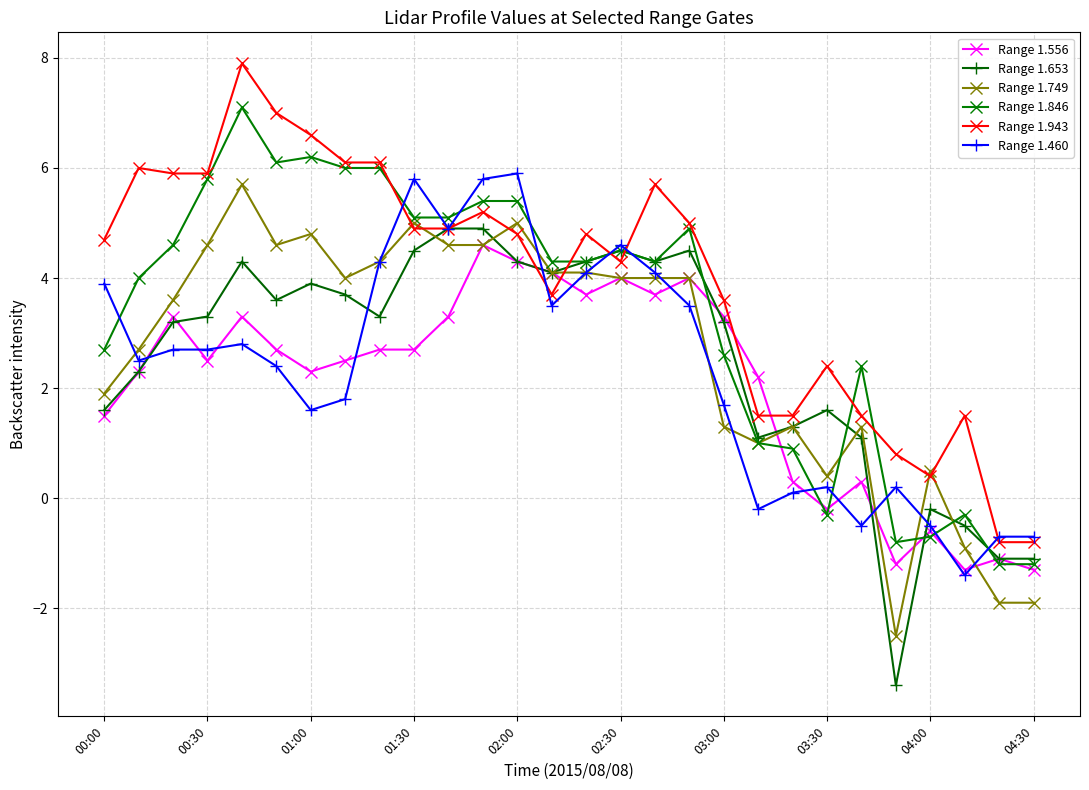

Reading right to left, list all the values displayed in this chart.

Range 1.556: -1.3	-1.1	-1.3	-0.6	-1.2	0.3	-0.2	0.3	2.2	3.3	4.0	3.7	4.0	3.7	4.1	4.3	4.6	3.3	2.7	2.7	2.5	2.3	2.7	3.3	2.5	3.3	2.3	1.5
Range 1.653: -1.1	-1.1	-0.5	-0.2	-3.4	1.1	1.6	1.3	1.1	3.2	4.5	4.3	4.5	4.3	4.1	4.3	4.9	4.9	4.5	3.3	3.7	3.9	3.6	4.3	3.3	3.2	2.3	1.6
Range 1.749: -1.9	-1.9	-0.9	0.5	-2.5	1.3	0.4	1.3	1.0	1.3	4.0	4.0	4.0	4.1	4.1	5.0	4.6	4.6	5.0	4.3	4.0	4.8	4.6	5.7	4.6	3.6	2.7	1.9
Range 1.846: -1.2	-1.2	-0.3	-0.7	-0.8	2.4	-0.3	0.9	1.0	2.6	4.9	4.3	4.5	4.3	4.3	5.4	5.4	5.1	5.1	6.0	6.0	6.2	6.1	7.1	5.8	4.6	4.0	2.7
Range 1.943: -0.8	-0.8	1.5	0.4	0.8	1.5	2.4	1.5	1.5	3.6	5.0	5.7	4.3	4.8	3.7	4.8	5.2	4.9	4.9	6.1	6.1	6.6	7.0	7.9	5.9	5.9	6.0	4.7
Range 1.460: -0.7	-0.7	-1.4	-0.5	0.2	-0.5	0.2	0.1	-0.2	1.7	3.5	4.1	4.6	4.1	3.5	5.9	5.8	4.9	5.8	4.3	1.8	1.6	2.4	2.8	2.7	2.7	2.5	3.9